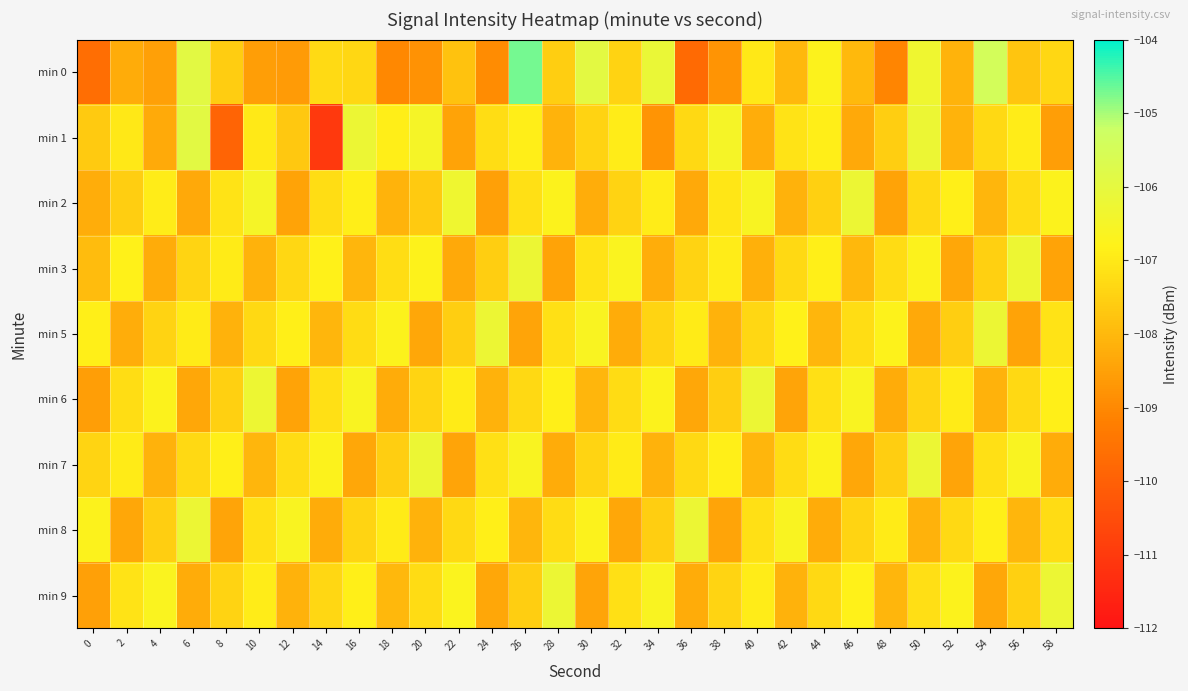

Reading right to left, what are all the values shown in this chart?

min 0: 58=-107.4	56=-107.7	54=-105.4	52=-108.1	50=-106.3	48=-109.1	46=-108.0	44=-106.7	42=-108.0	40=-107.0	38=-108.8	36=-109.7	34=-106.2	32=-107.4	30=-105.9	28=-107.5	26=-104.7	24=-108.9	22=-107.8	20=-108.8	18=-109.0	16=-107.4	14=-107.3	12=-108.6	10=-108.6	8=-107.6	6=-105.9	4=-108.5	2=-108.3	0=-109.6
min 1: 58=-108.6	56=-106.9	54=-107.3	52=-108.1	50=-106.2	48=-107.6	46=-108.3	44=-106.9	42=-107.1	40=-108.2	38=-106.5	36=-107.3	34=-108.8	32=-106.9	30=-107.5	28=-108.1	26=-106.9	24=-107.2	22=-108.4	20=-106.5	18=-106.9	16=-106.2	14=-111.0	12=-107.7	10=-107.0	8=-109.9	6=-105.9	4=-108.3	2=-107.0	0=-107.6
min 2: 58=-106.7	56=-107.3	54=-108.0	52=-106.9	50=-107.3	48=-108.5	46=-106.2	44=-107.5	42=-108.2	40=-106.6	38=-107.1	36=-108.3	34=-106.9	32=-107.5	30=-108.2	28=-106.7	26=-107.2	24=-108.5	22=-106.3	20=-107.6	18=-108.1	16=-106.9	14=-107.2	12=-108.5	10=-106.5	8=-107.1	6=-108.3	4=-106.9	2=-107.6	0=-108.2
min 3: 58=-108.4	56=-106.3	54=-107.5	52=-108.4	50=-106.7	48=-107.3	46=-108.0	44=-106.9	42=-107.3	40=-108.2	38=-106.9	36=-107.5	34=-108.2	32=-106.7	30=-107.1	28=-108.5	26=-106.2	24=-107.6	22=-108.3	20=-106.8	18=-107.2	16=-108.1	14=-106.8	12=-107.4	10=-108.1	8=-107.0	6=-107.4	4=-108.3	2=-106.8	0=-107.9
min 5: 58=-107.1	56=-108.5	54=-106.2	52=-107.6	50=-108.3	48=-106.8	46=-107.2	44=-108.1	42=-106.8	40=-107.4	38=-108.1	36=-107.0	34=-107.4	32=-108.3	30=-106.6	28=-107.2	26=-108.4	24=-106.2	22=-107.6	20=-108.4	18=-106.7	16=-107.3	14=-108.0	12=-106.9	10=-107.3	8=-108.2	6=-106.9	4=-107.5	2=-108.2	0=-106.9
min 6: 58=-106.9	56=-107.3	54=-108.2	52=-106.9	50=-107.4	48=-108.3	46=-106.6	44=-107.2	42=-108.4	40=-106.2	38=-107.6	36=-108.4	34=-106.7	32=-107.3	30=-108.0	28=-106.9	26=-107.3	24=-108.2	22=-106.9	20=-107.4	18=-108.3	16=-106.6	14=-107.2	12=-108.4	10=-106.3	8=-107.5	6=-108.4	4=-106.7	2=-107.2	0=-108.6
min 7: 58=-108.3	56=-106.6	54=-107.2	52=-108.4	50=-106.2	48=-107.6	46=-108.4	44=-106.7	42=-107.3	40=-108.0	38=-106.9	36=-107.3	34=-108.2	32=-106.9	30=-107.4	28=-108.3	26=-106.6	24=-107.2	22=-108.4	20=-106.2	18=-107.6	16=-108.4	14=-106.7	12=-107.3	10=-108.0	8=-106.9	6=-107.3	4=-108.2	2=-106.9	0=-107.4
min 8: 58=-107.3	56=-108.0	54=-106.9	52=-107.3	50=-108.2	48=-106.9	46=-107.4	44=-108.3	42=-106.6	40=-107.2	38=-108.4	36=-106.2	34=-107.6	32=-108.4	30=-106.7	28=-107.3	26=-108.0	24=-106.9	22=-107.3	20=-108.2	18=-106.9	16=-107.4	14=-108.3	12=-106.6	10=-107.2	8=-108.4	6=-106.2	4=-107.6	2=-108.4	0=-106.7
min 9: 58=-106.2	56=-107.5	54=-108.4	52=-106.7	50=-107.2	48=-108.1	46=-106.8	44=-107.3	42=-108.2	40=-106.9	38=-107.4	36=-108.3	34=-106.6	32=-107.2	30=-108.4	28=-106.2	26=-107.6	24=-108.4	22=-106.7	20=-107.3	18=-108.0	16=-106.9	14=-107.4	12=-108.1	10=-106.9	8=-107.5	6=-108.3	4=-106.7	2=-107.1	0=-108.5